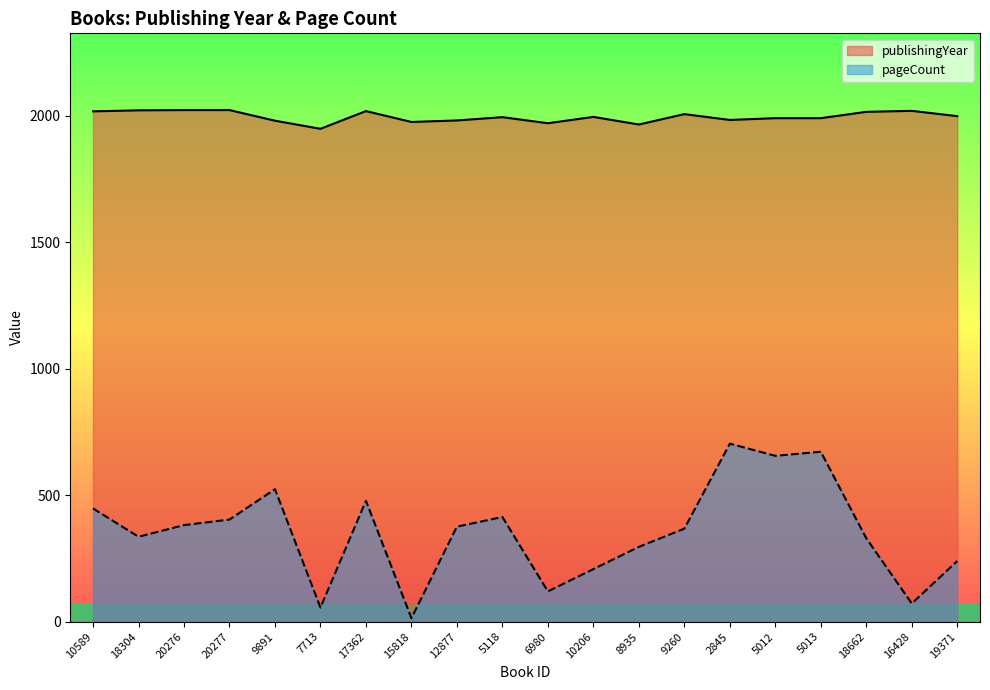

Which series has the largest range (max minus min)?

pageCount